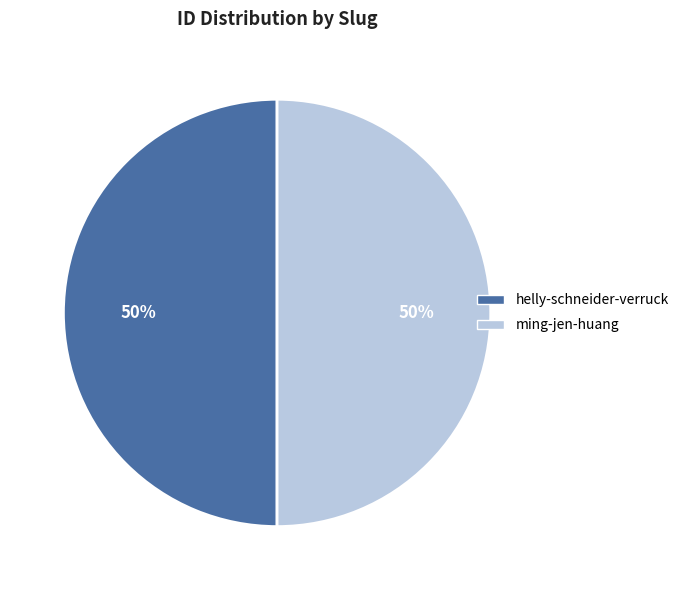

Approximately how many times larger is the value at ming-jen-huang compared to helly-schneider-verruck?

1.0